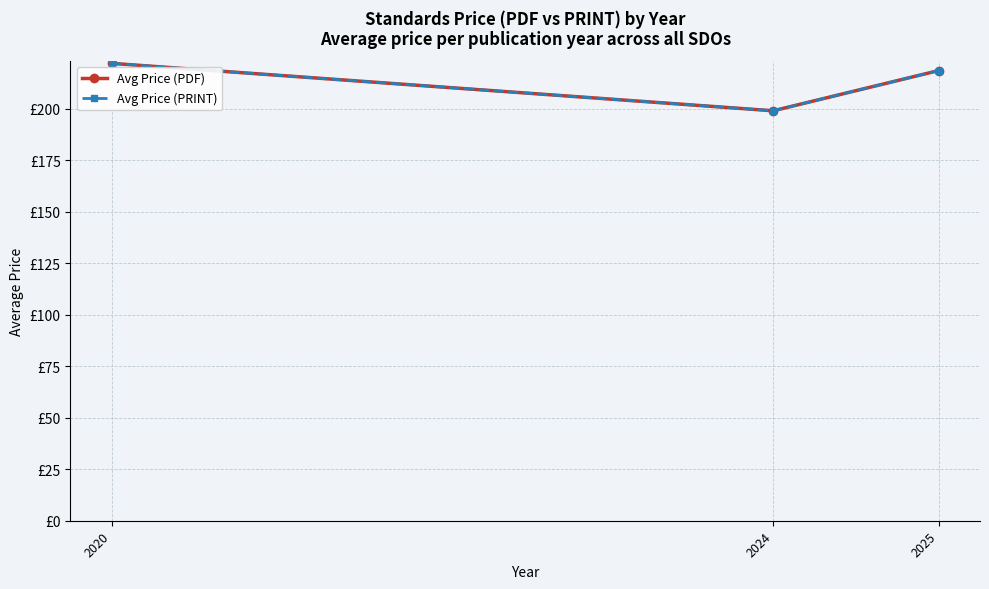

Does the chart have visible grid lines?

Yes